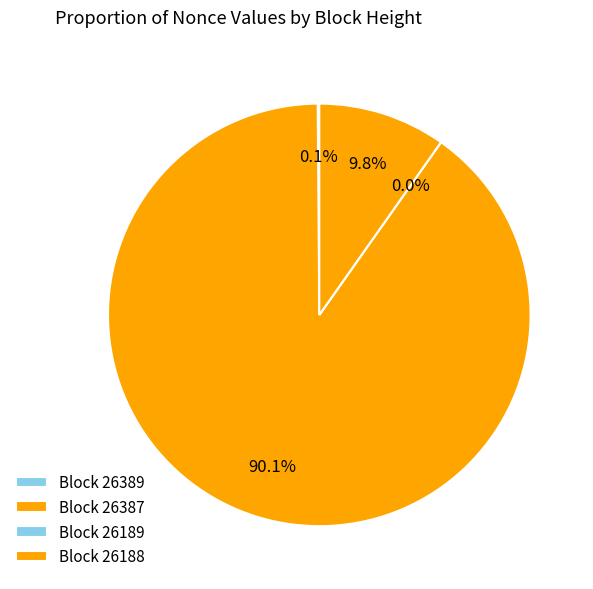

Which category accounts for the majority?

26387